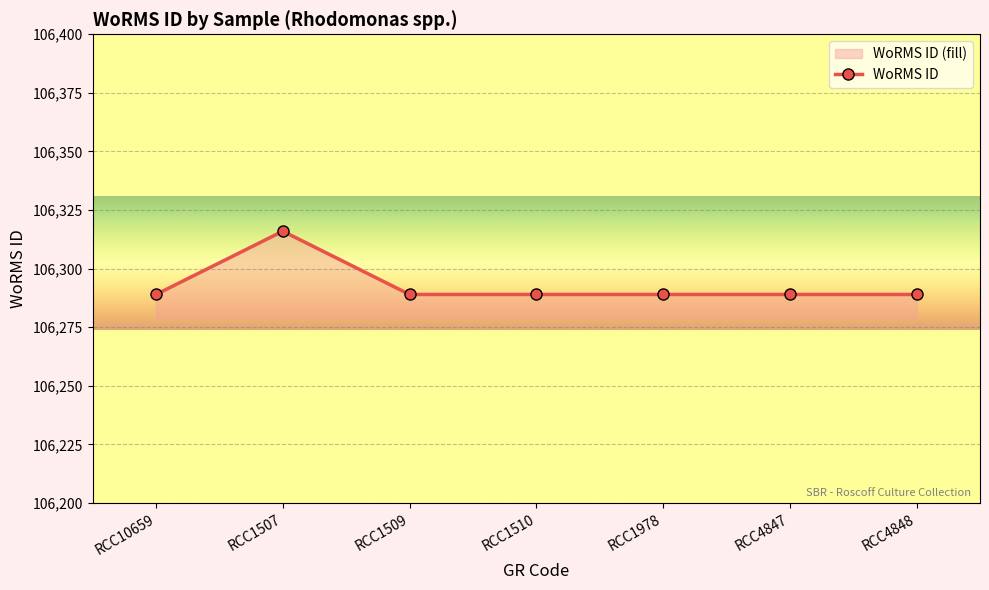

The chart shows a value of 164034 at RCC4847. True or false?

False